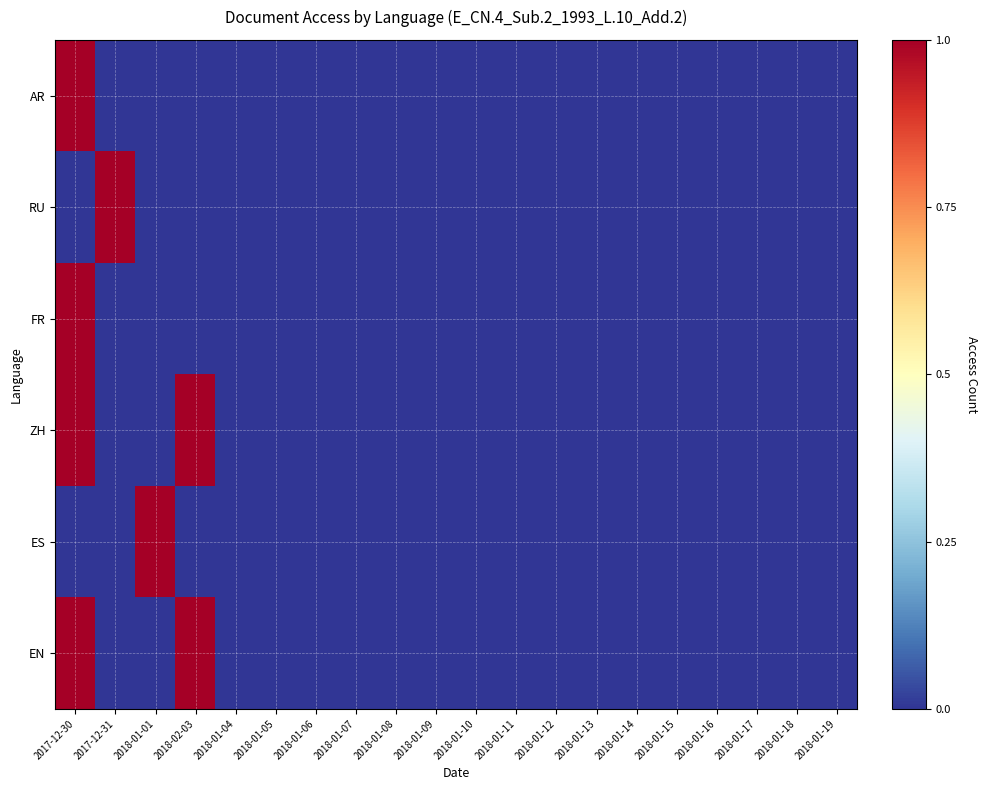

Count the number of categories in the chart.

20